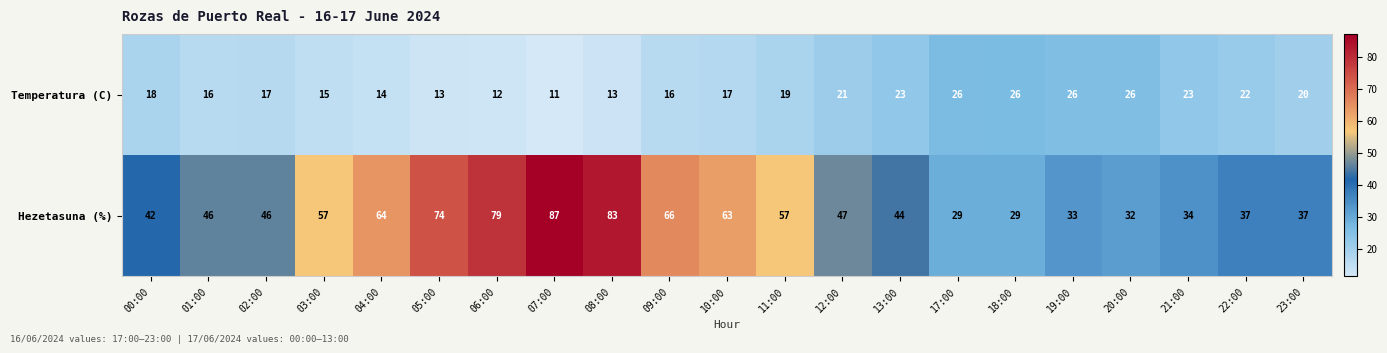

At which category is the sum across all series the highest?

07:00